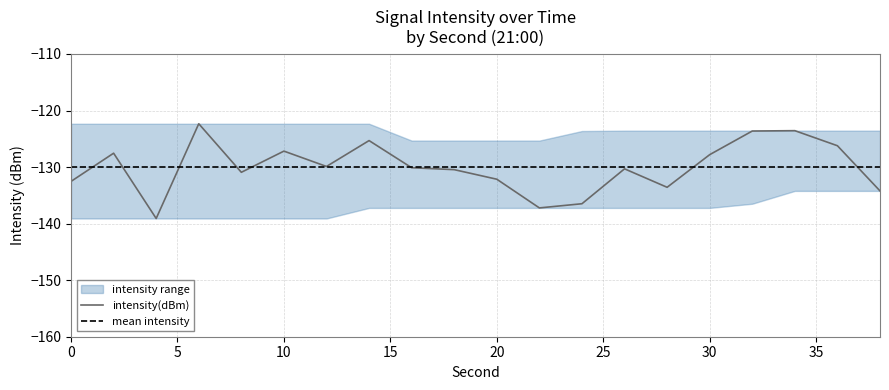

Where is the data nearest to the value -130?

12